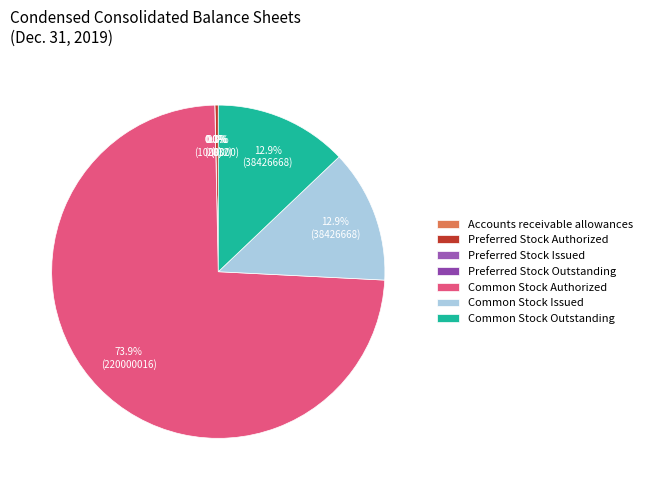

What percentage is the Common Stock Outstanding slice, to the nearest percent?

13%